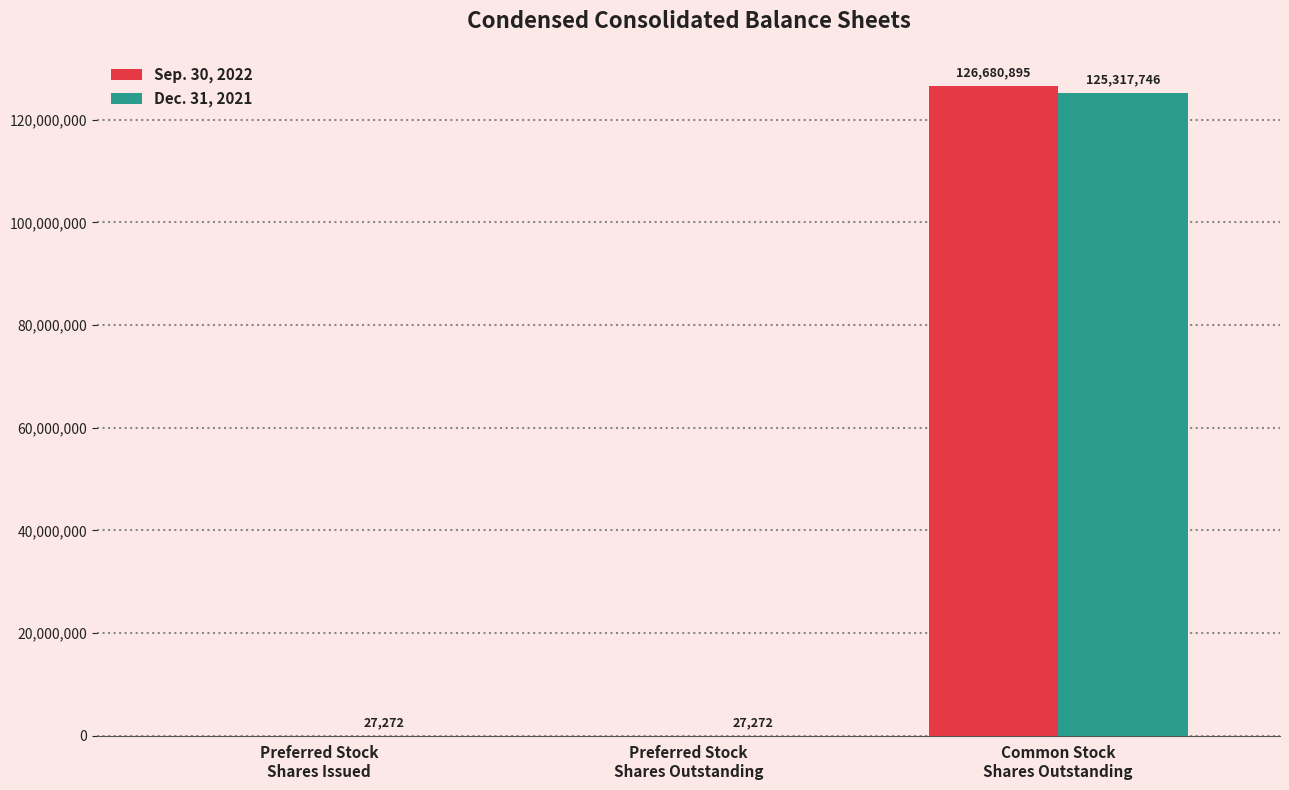

Which series has the largest total across all categories?

Sep. 30, 2022